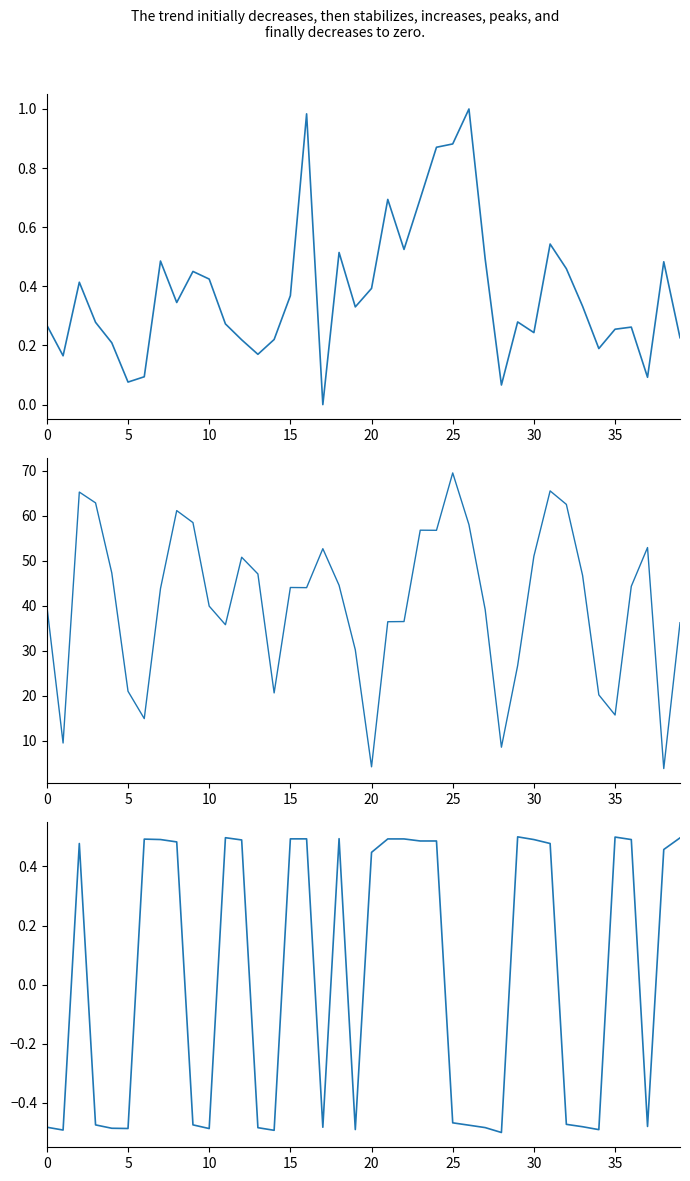

How many lines are shown in the chart?

3